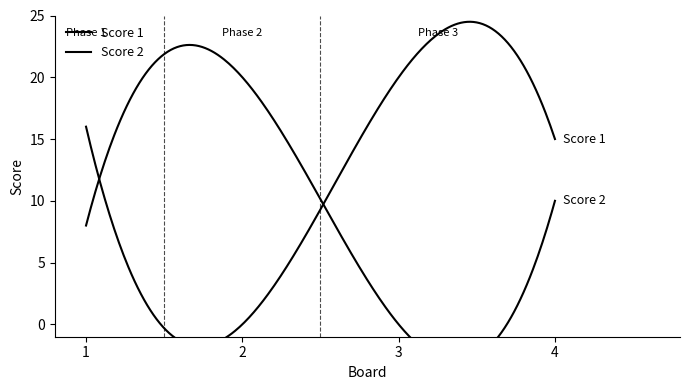

Reading right to left, list all the values displayed in this chart.

Score 1: 4=15	3=20	2=0	1=16
Score 2: 4=10	3=0	2=20	1=8